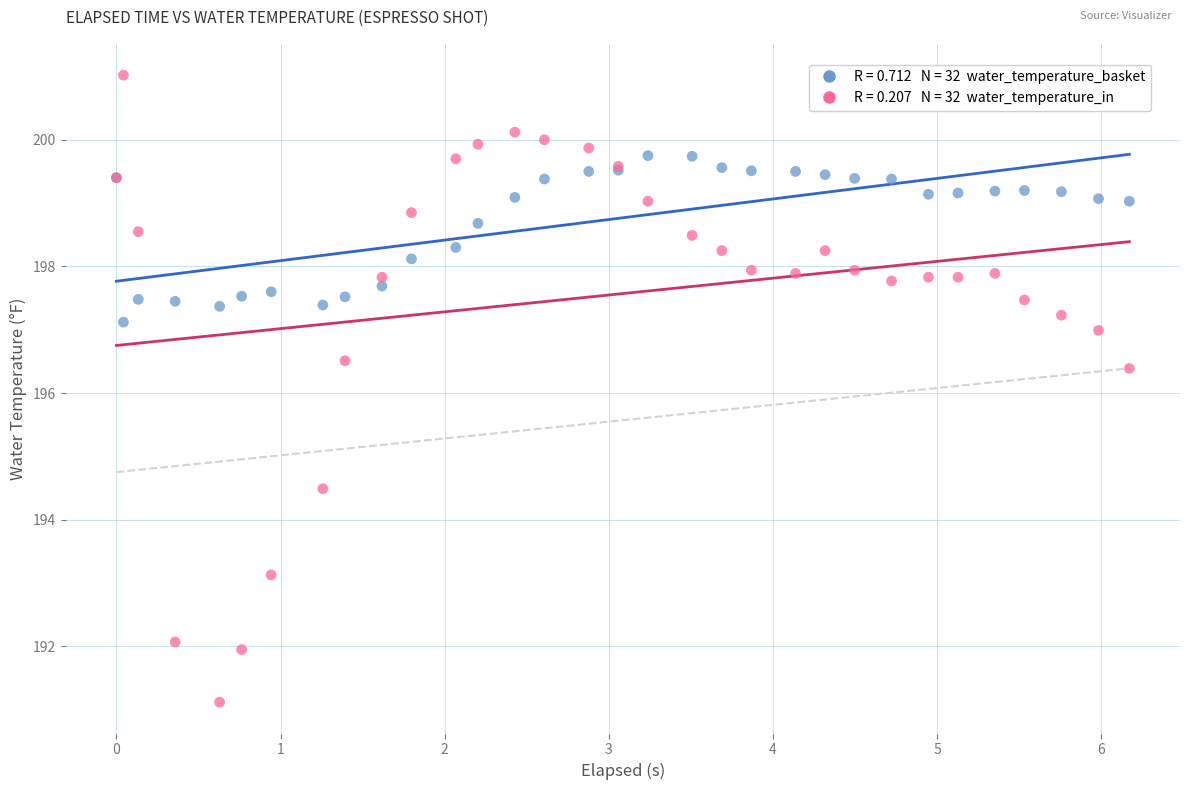

Across all series, what Y value is closest to 196?

196.4